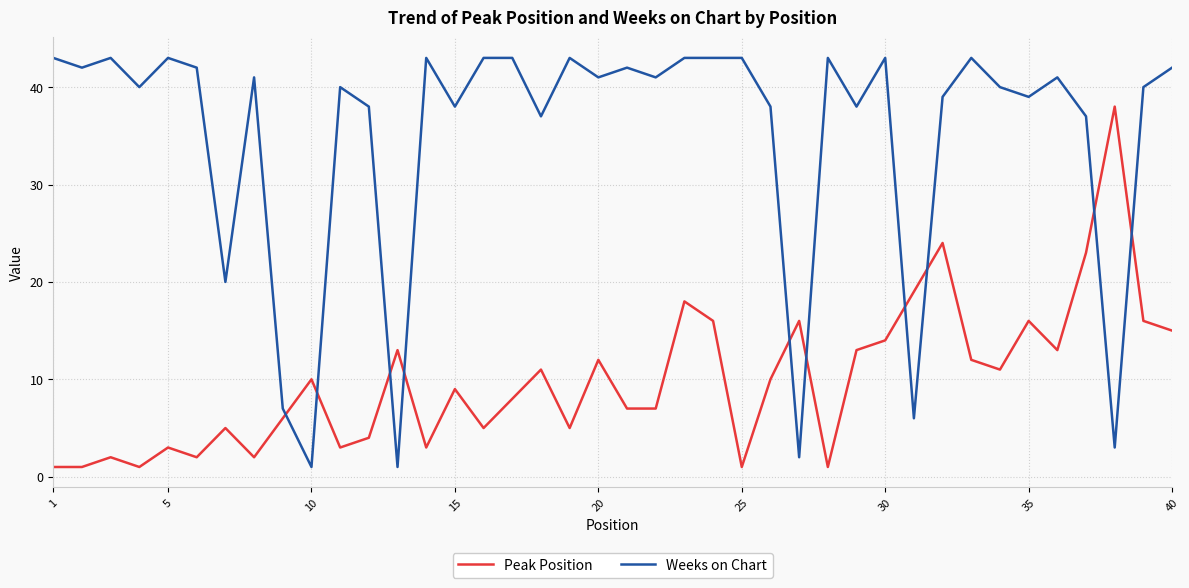

Rank the series by their maximum value, from highest to lowest.

Weeks on Chart, Peak Position